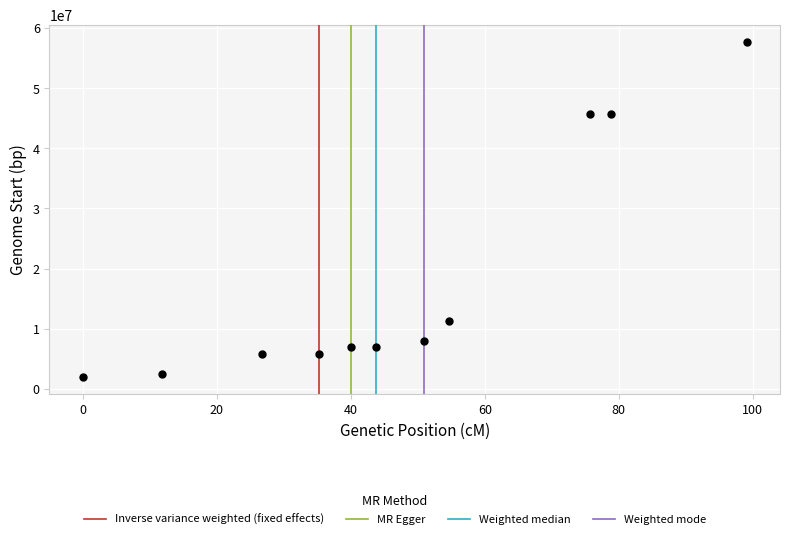

What is the range of Y values (max minus min)?

55880559